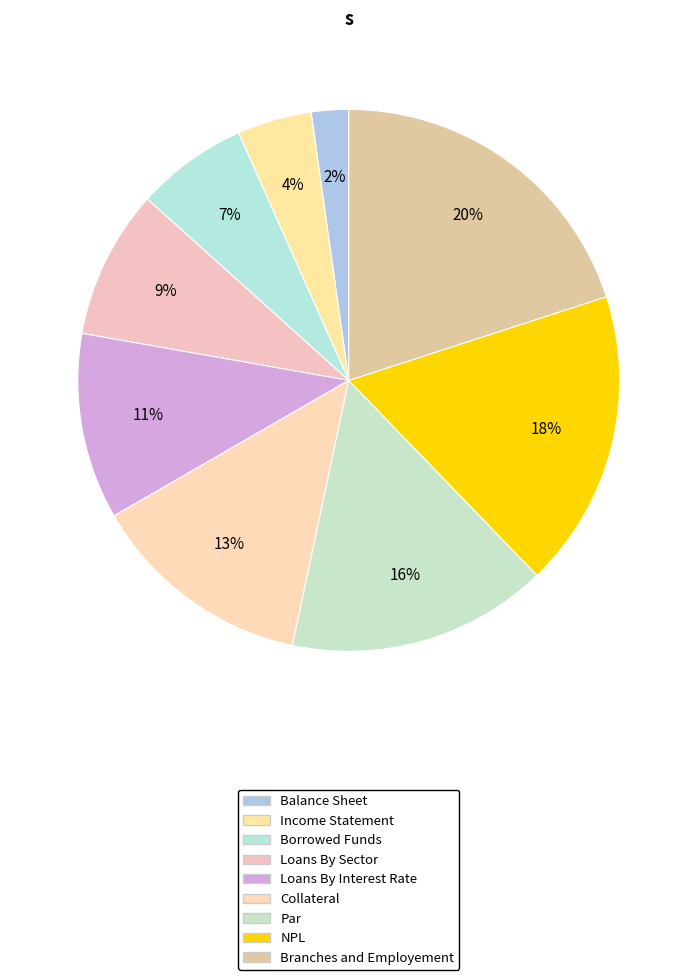

The Branches and Employement slice represents 26% of the pie. True or false?

False